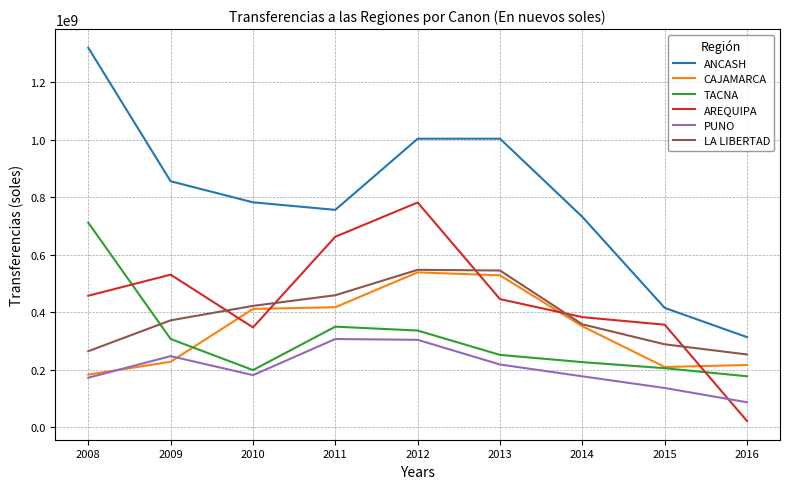

Which category has the lowest value across all series?

2016